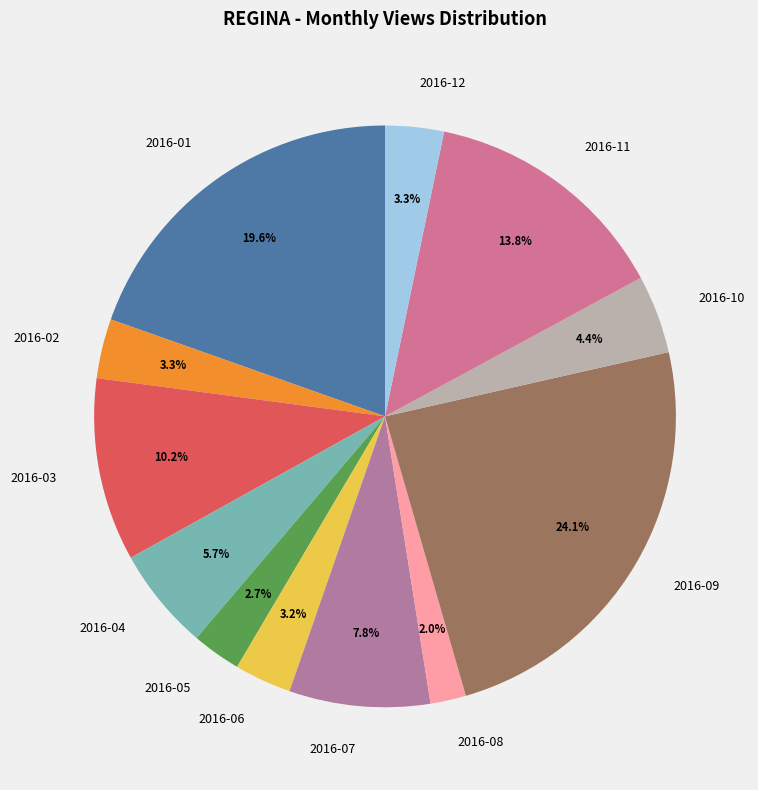

How many segments does this pie chart have?

12